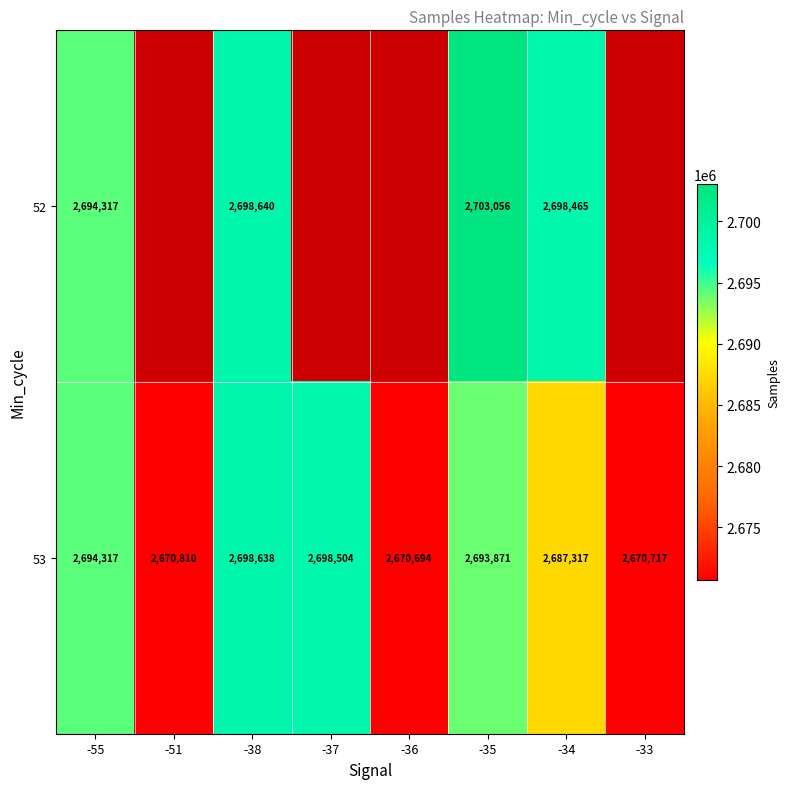

Which has a higher value, -37 or -34?

-34